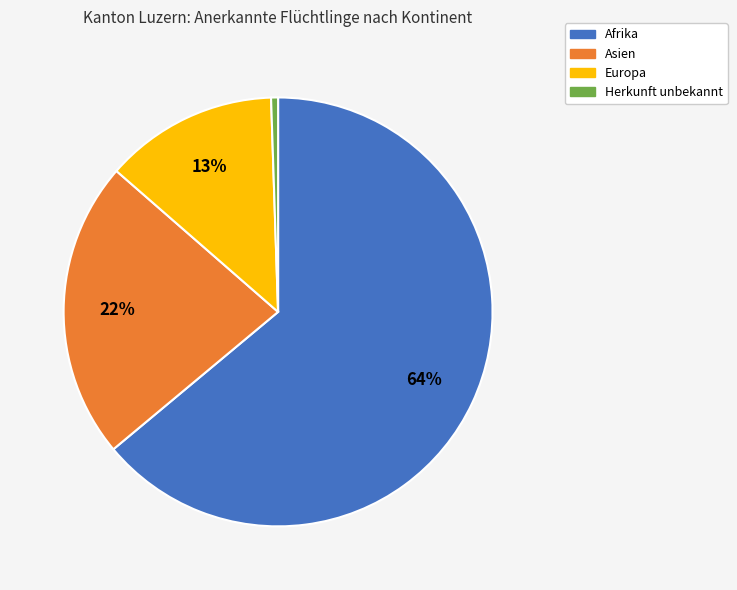

What is the majority slice?

Afrika